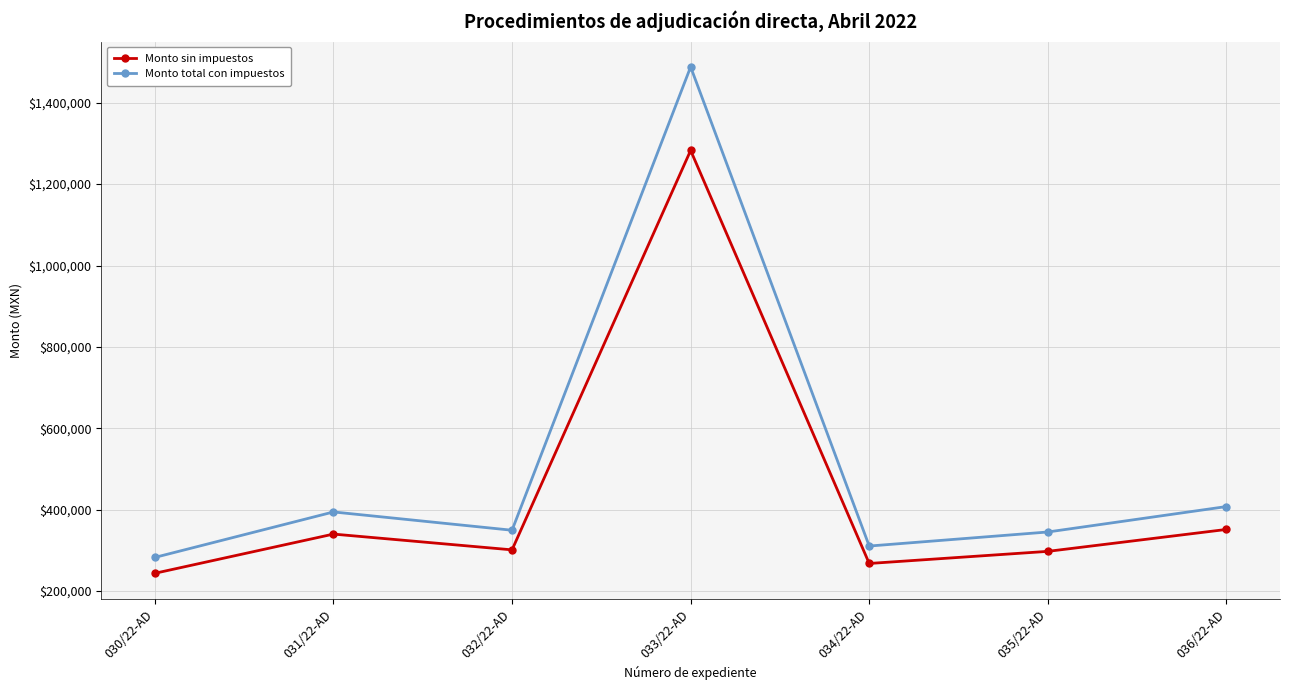

At which category is the sum across all series the highest?

033/22-AD